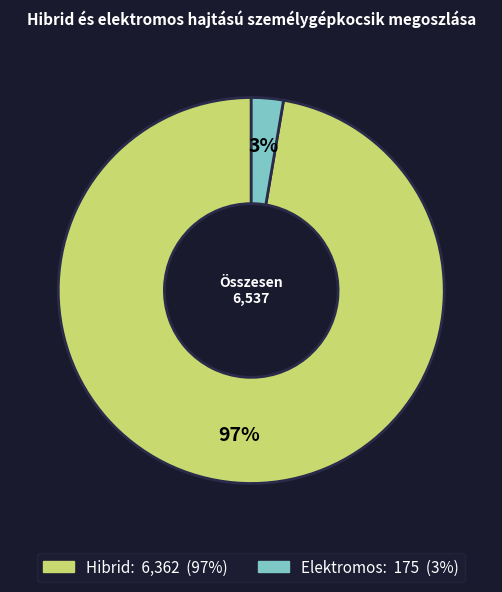

Between Elektromos and Hibrid, which is larger?

Hibrid